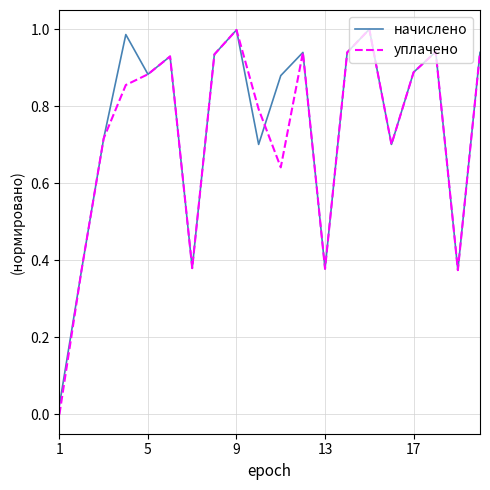

What is the label of the 20th point from the right?

1